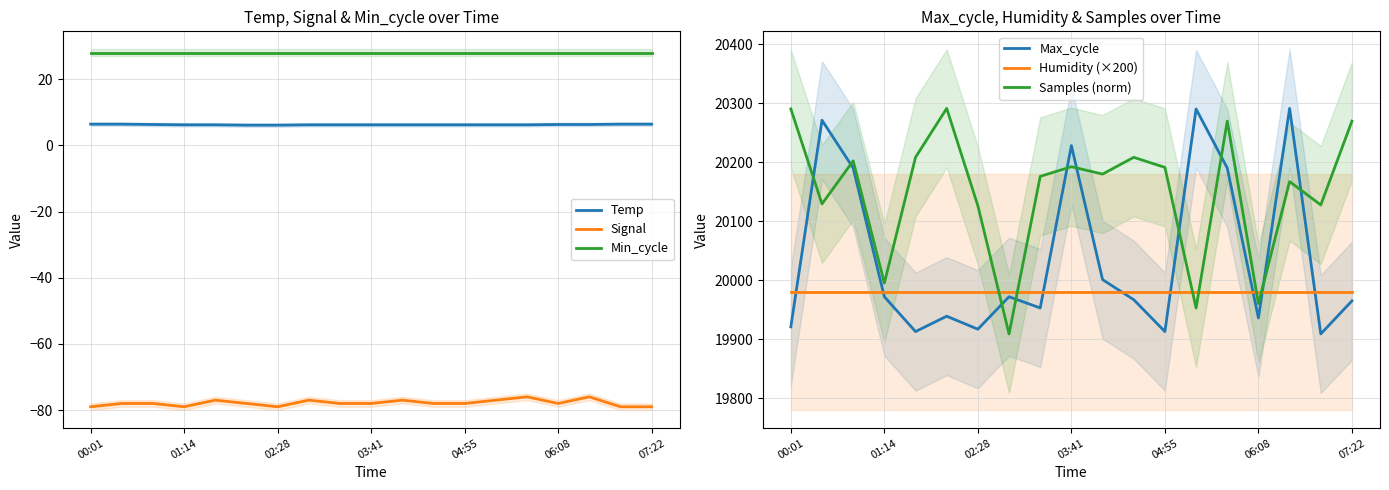

Is it true that Signal equals -21.0 at 7?

False